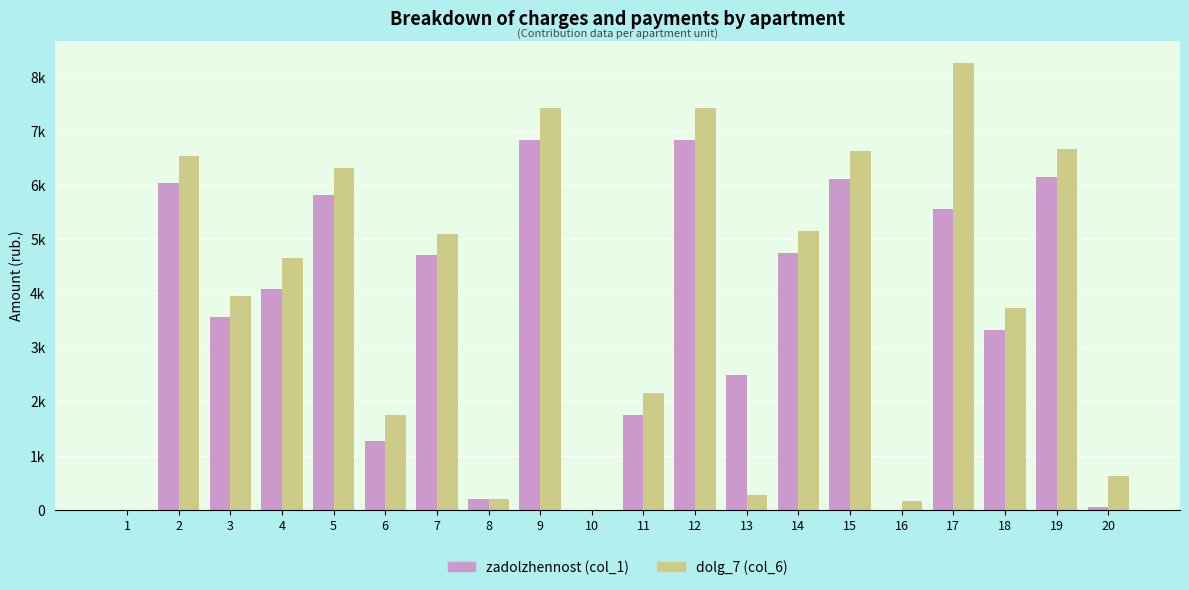

What is the total value across all series at 20?

670.4